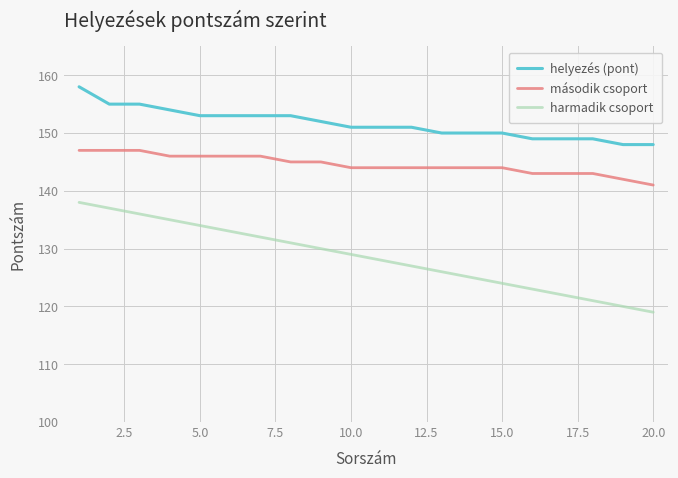

What is the difference between the maximum and minimum values in the helyezés (pont) series?

10